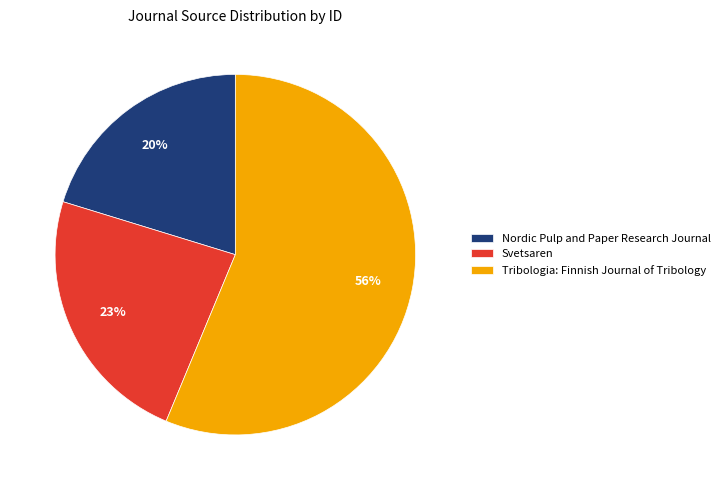

To the nearest percent, what is the average slice percentage?

33%